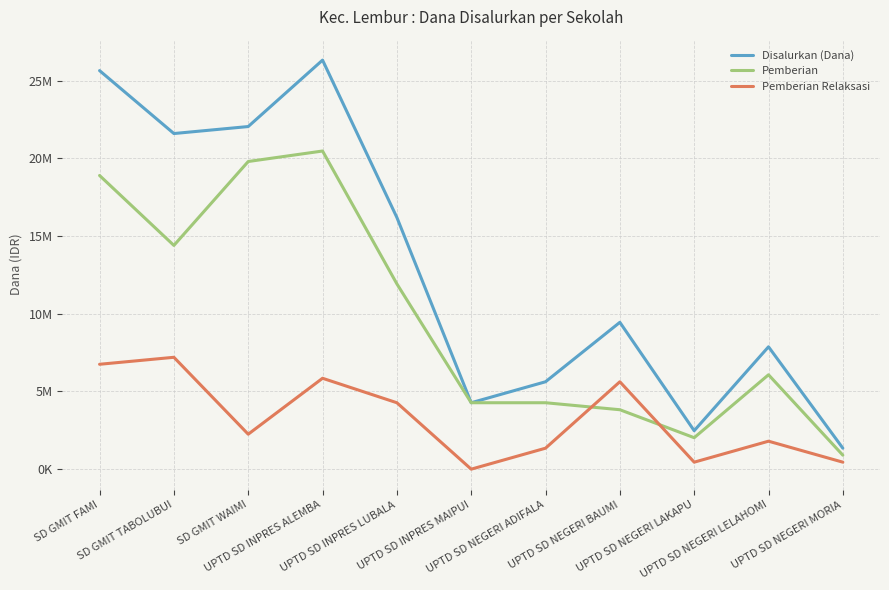

What are all the series names shown in the legend?

Disalurkan (Dana), Pemberian, Pemberian Relaksasi